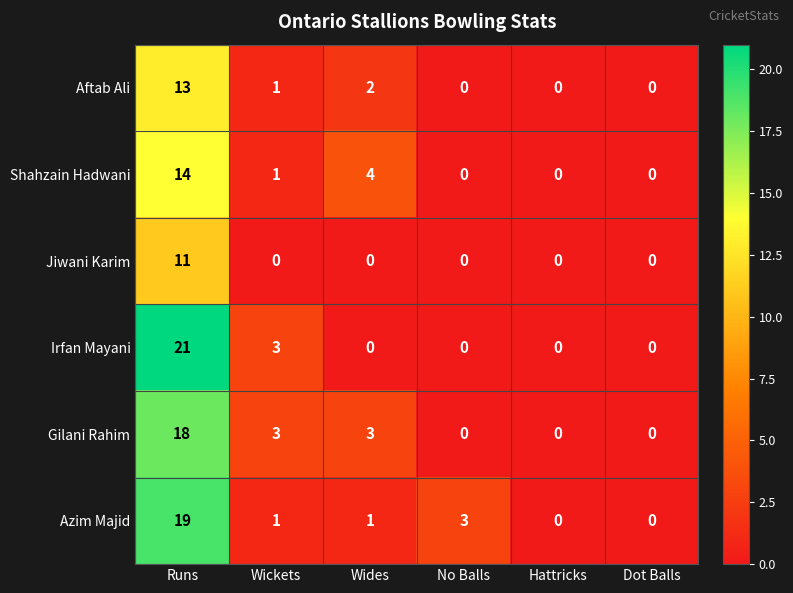

Which series has the widest spread of values?

Irfan Mayani